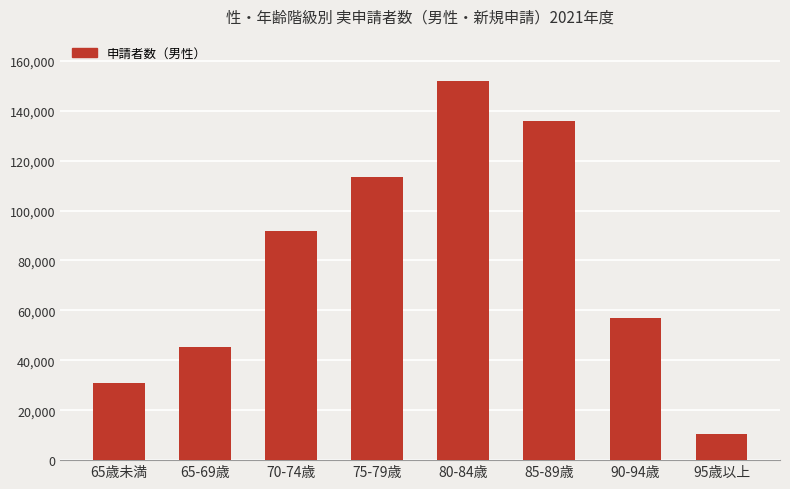

The value at 65歳未満 is 53089. True or false?

False